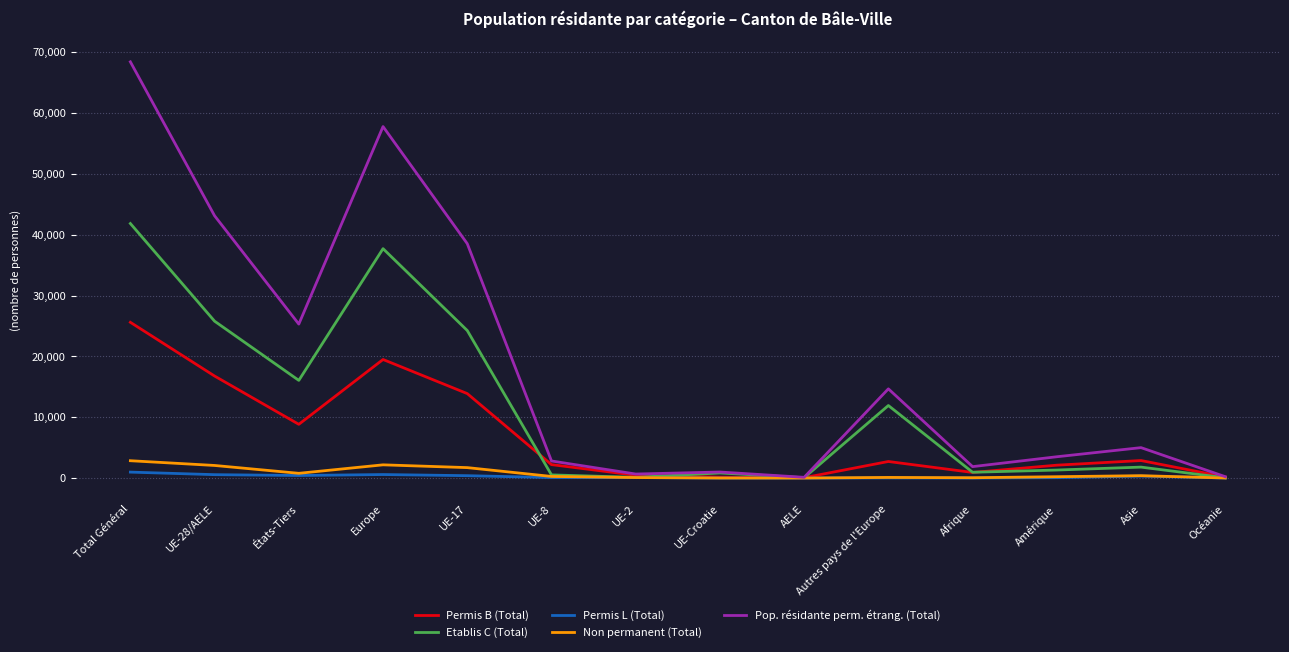

Is it true that Pop. résidante perm. étrang. (Total) equals 43108 at UE-28/AELE?

True